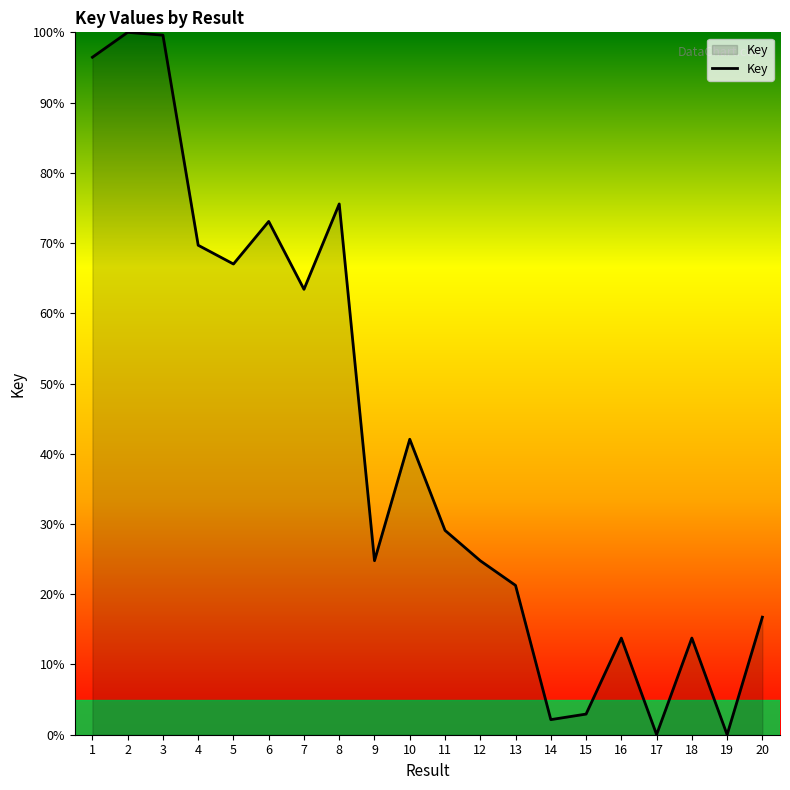

True or false: the data shows 58.3 at 10.

False